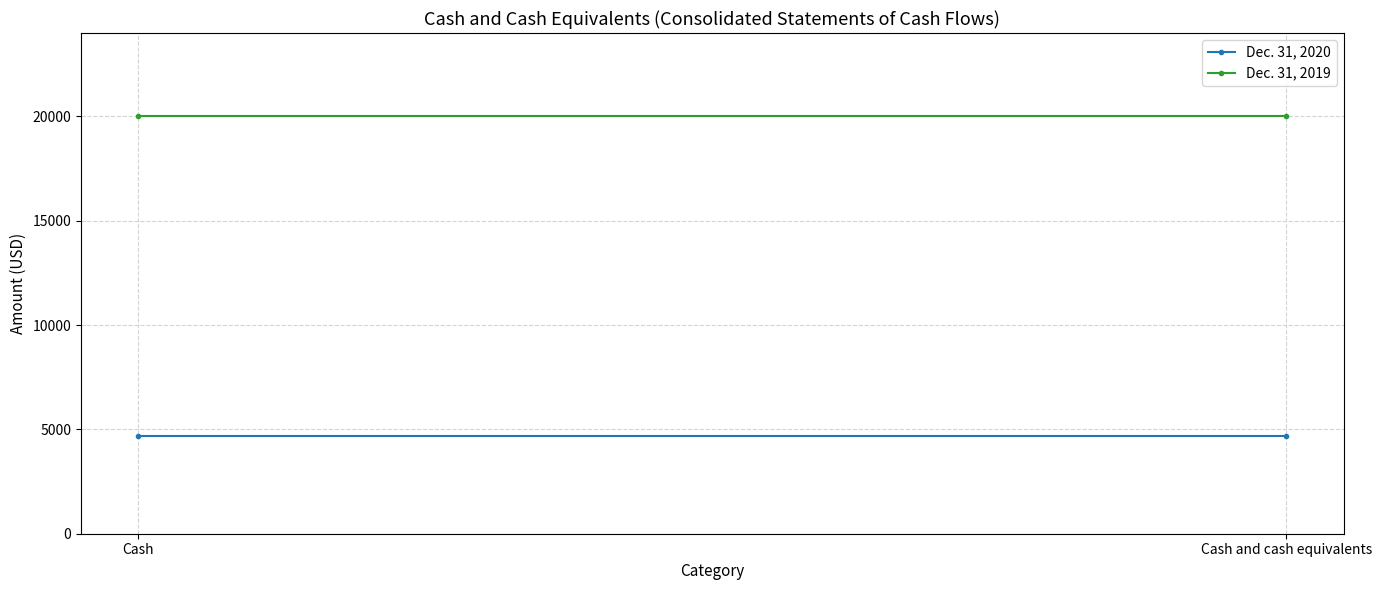

List the series in order of their overall mean, highest first.

Dec. 31, 2019, Dec. 31, 2020